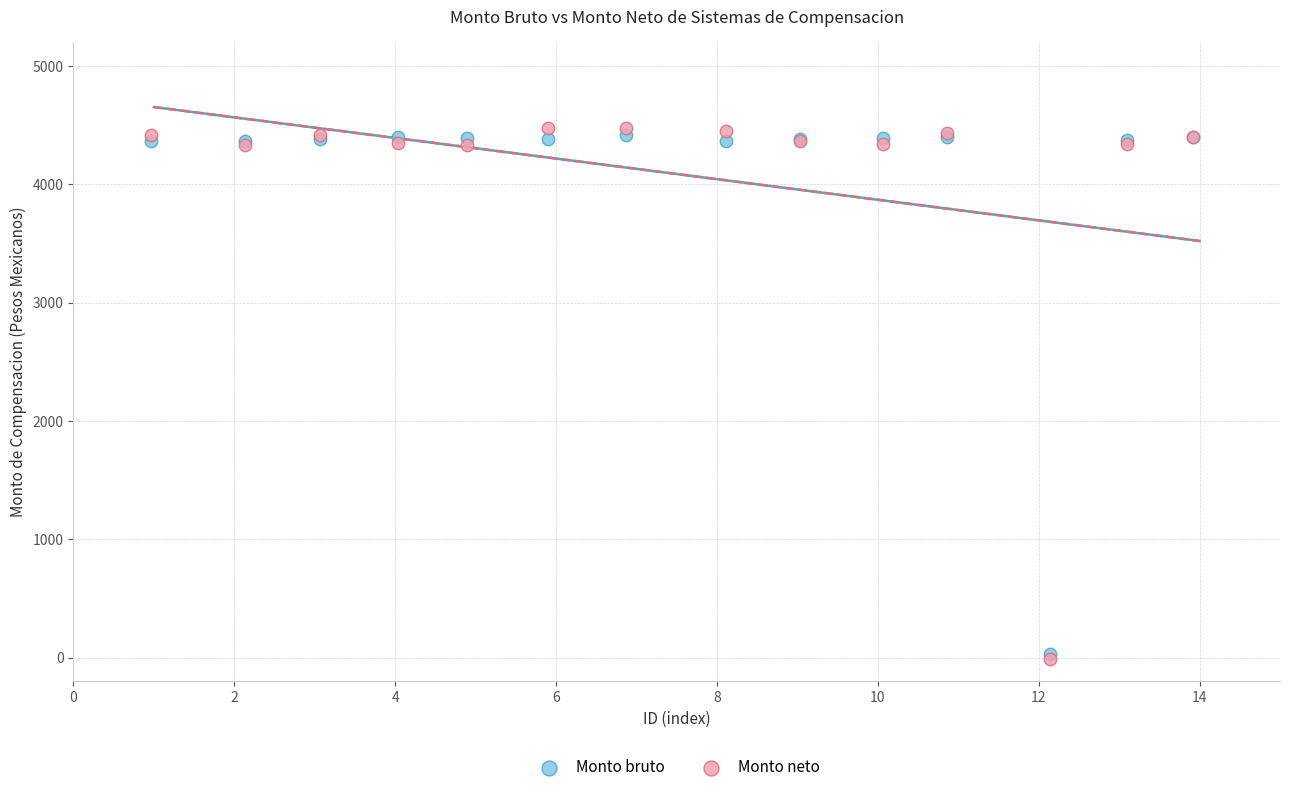

What are all the series names shown in the legend?

Monto bruto, Monto neto